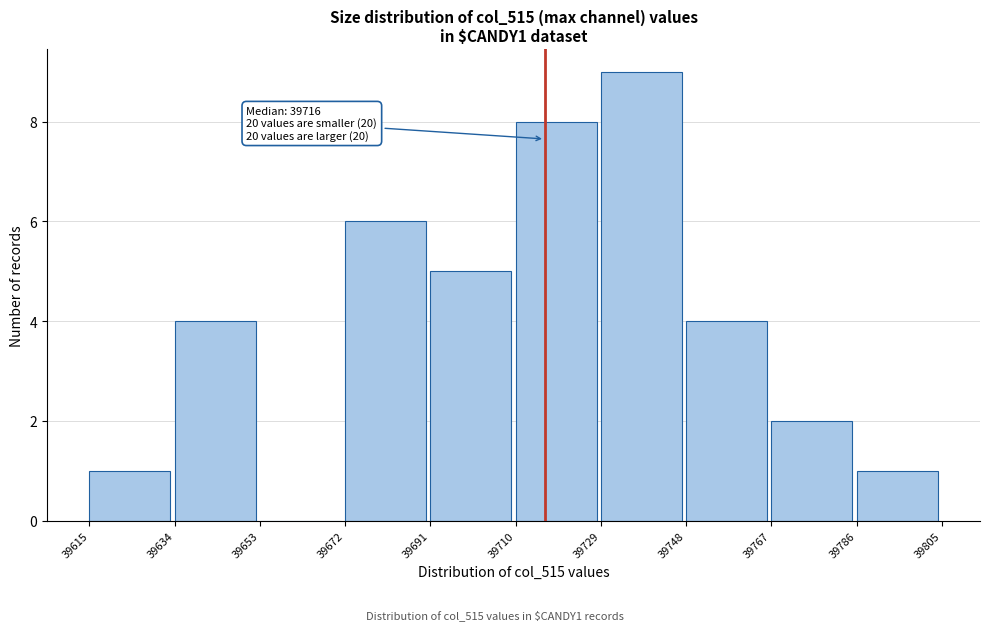

Over which range of the x-axis is the bar tallest?

39729 to 39748